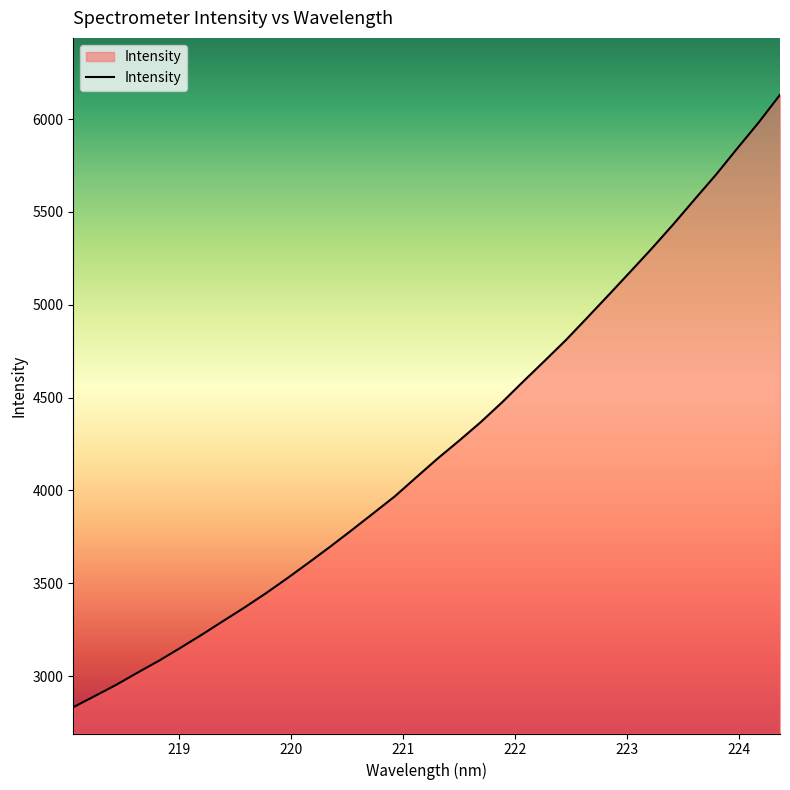

What is the smallest value displayed?

2832.3